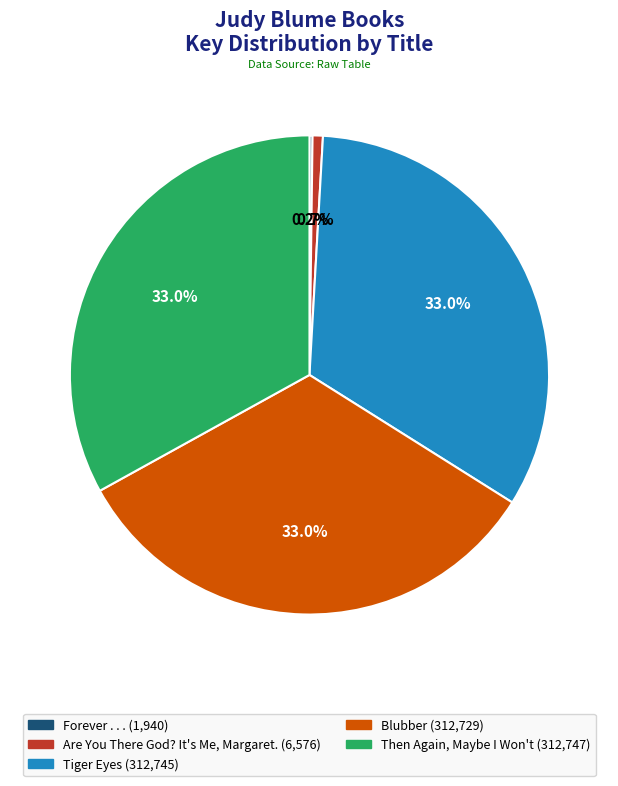

To the nearest percent, what is the difference between the largest and smallest slice percentages?

33%